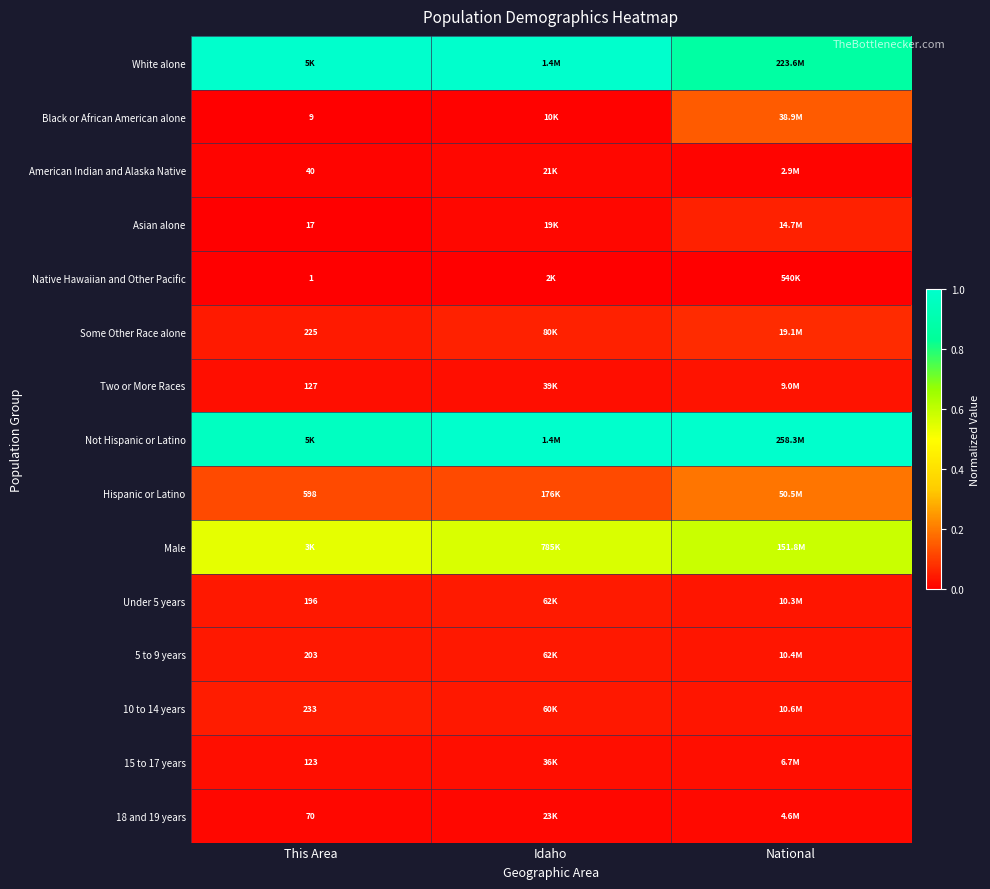

At which category is the sum across all series the highest?

National